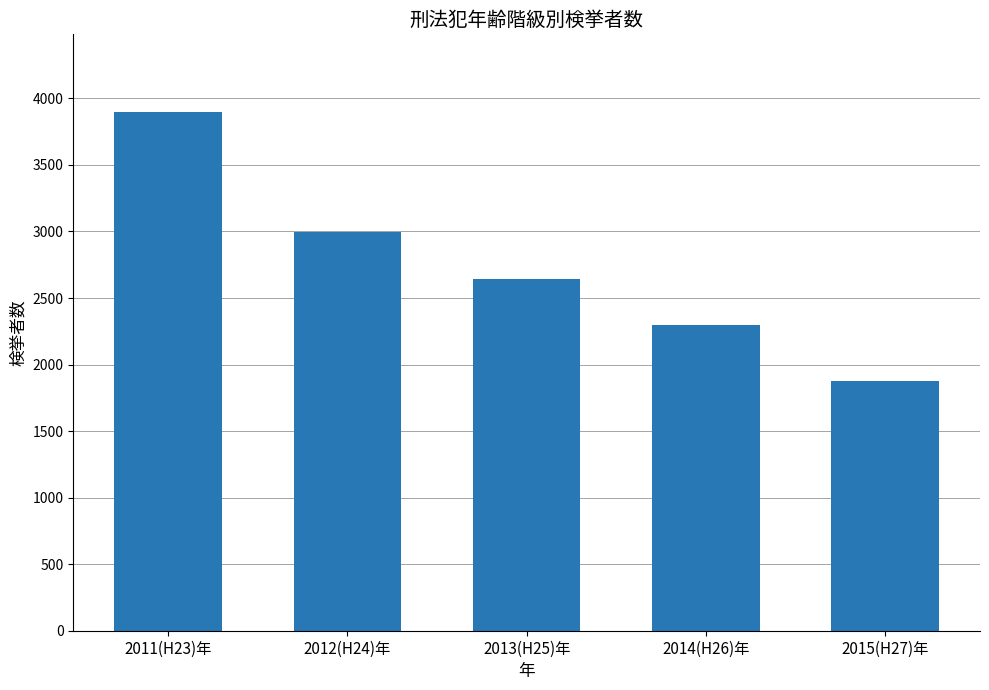

At which label does the data first exceed 2644?

2011(H23)年